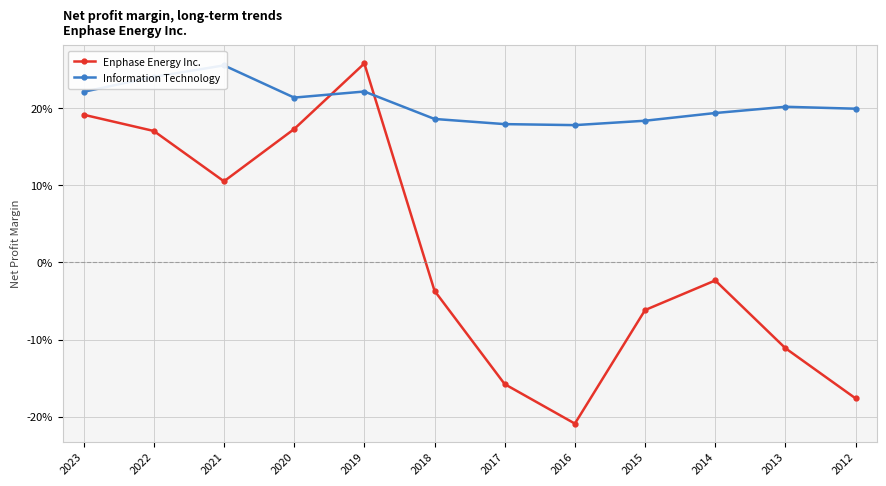

The Enphase Energy Inc. series shows 0.3 at 2020. True or false?

False